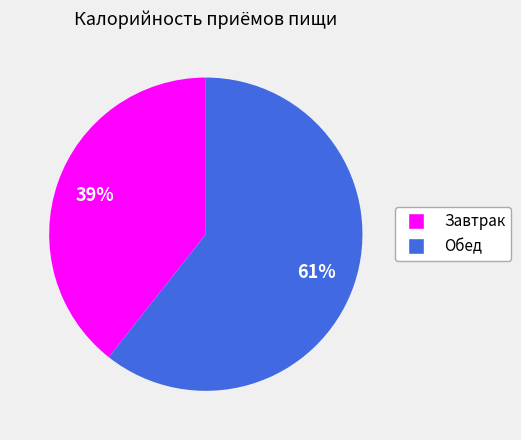

What percentage is the Обед slice, to the nearest percent?

61%